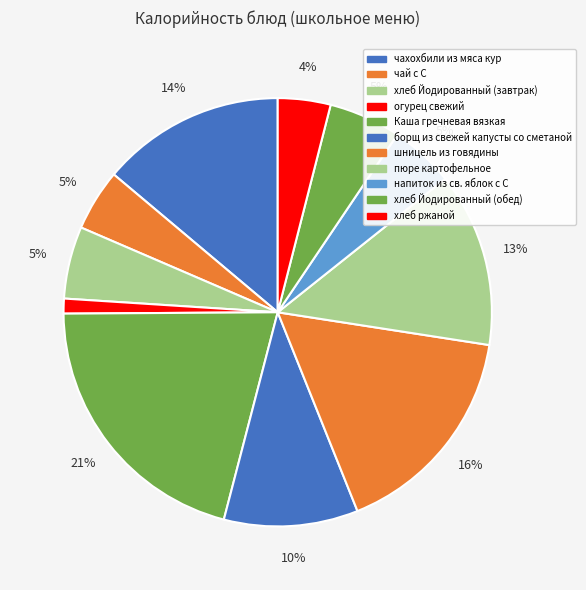

The Каша гречневая вязкая slice represents 11% of the pie. True or false?

False